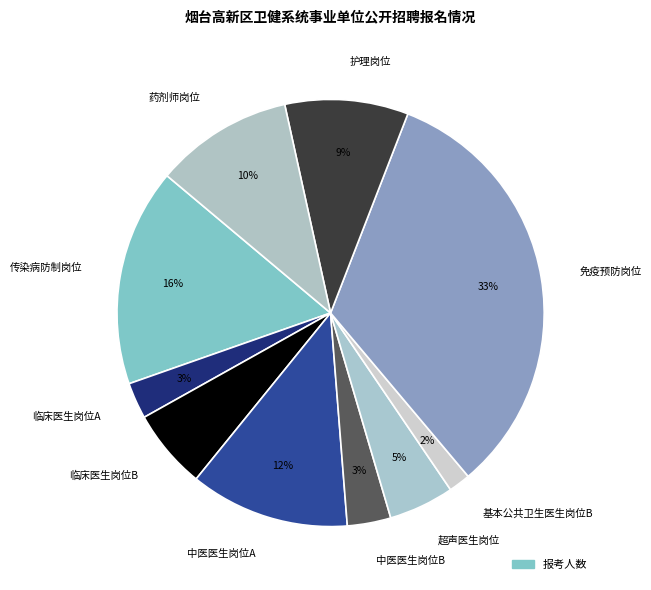

To the nearest percent, what is the difference between the largest and smallest slice percentages?

31%